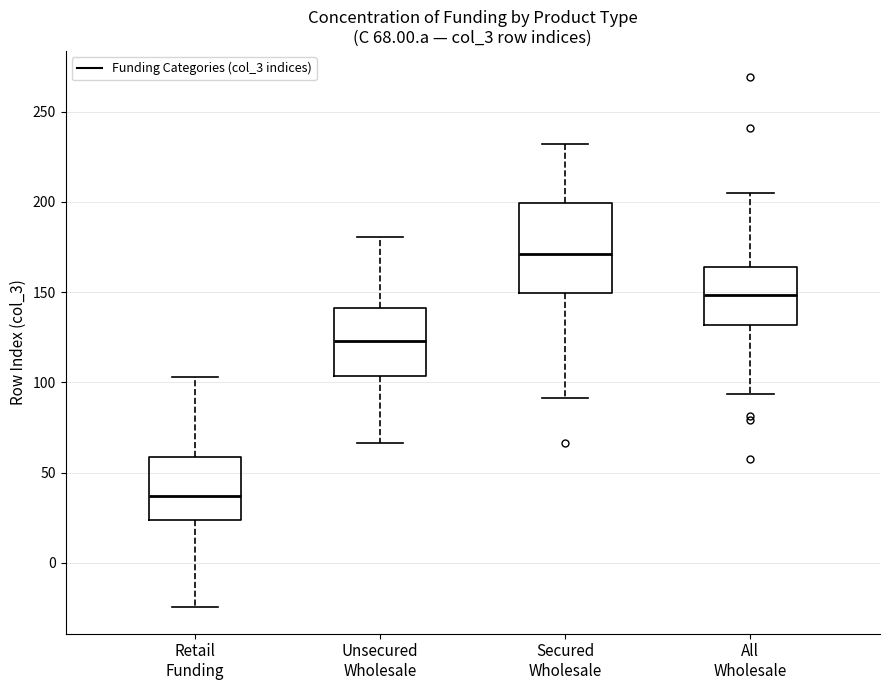

Which box has the highest median line?

Secured Wholesale